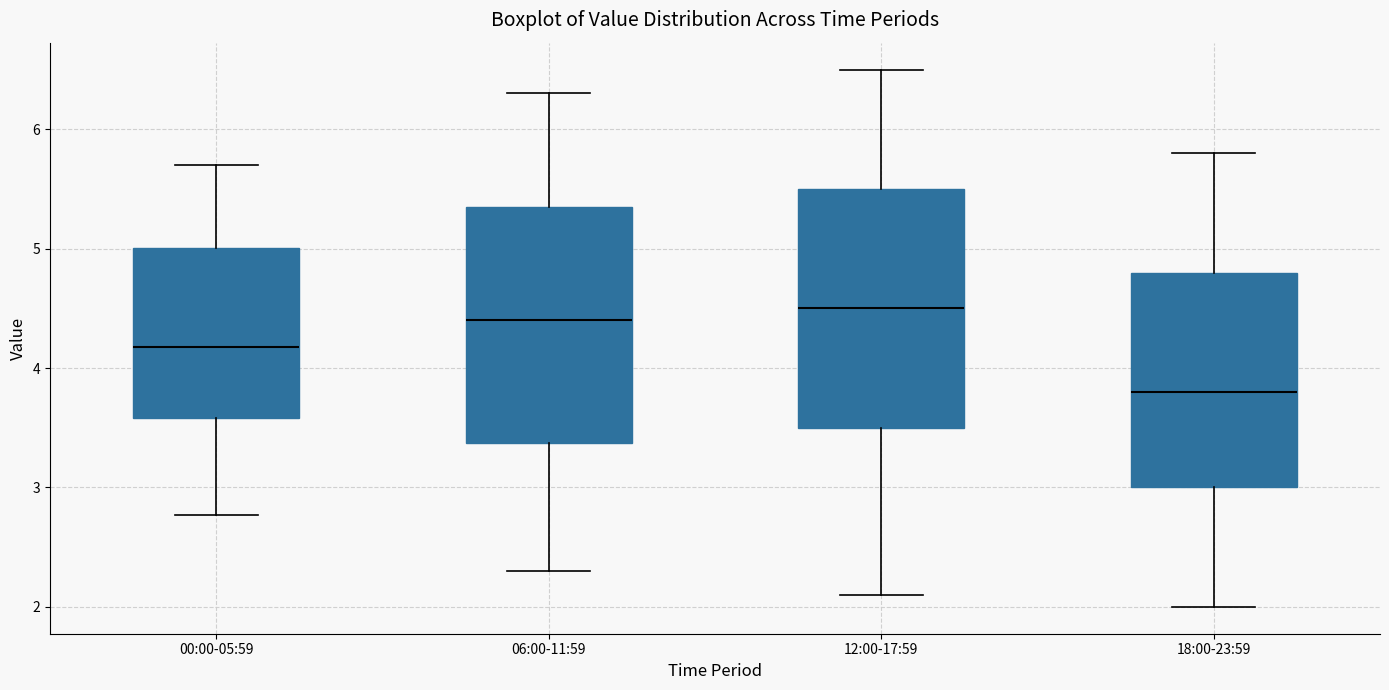

Reading left to right, transcribe this box plot: for each box, give where its median line is, the range the box spans, and where its two whiskers end, as read against the y-axis. The values are not printed on the chart, so give them approximately, as read against the axis.

00:00-05:59: median 4.2, box 3.6 to 5.0, whiskers 2.8 to 5.7
06:00-11:59: median 4.4, box 3.4 to 5.4, whiskers 2.3 to 6.3
12:00-17:59: median 4.5, box 3.5 to 5.5, whiskers 2.1 to 6.5
18:00-23:59: median 3.8, box 3.0 to 4.8, whiskers 2.0 to 5.8